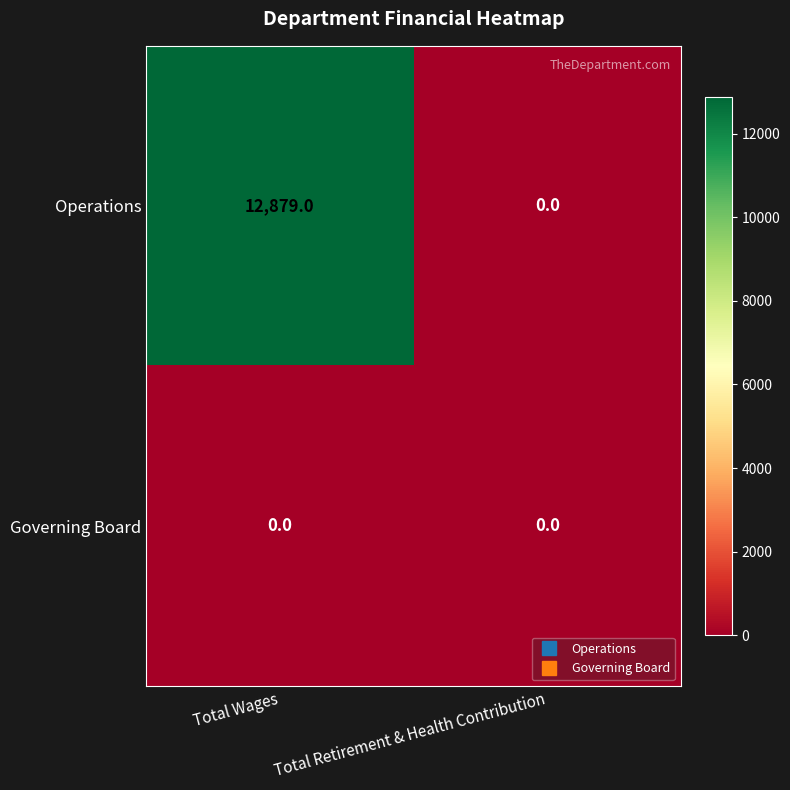

At how many categories does at least one series exceed 12434?

1